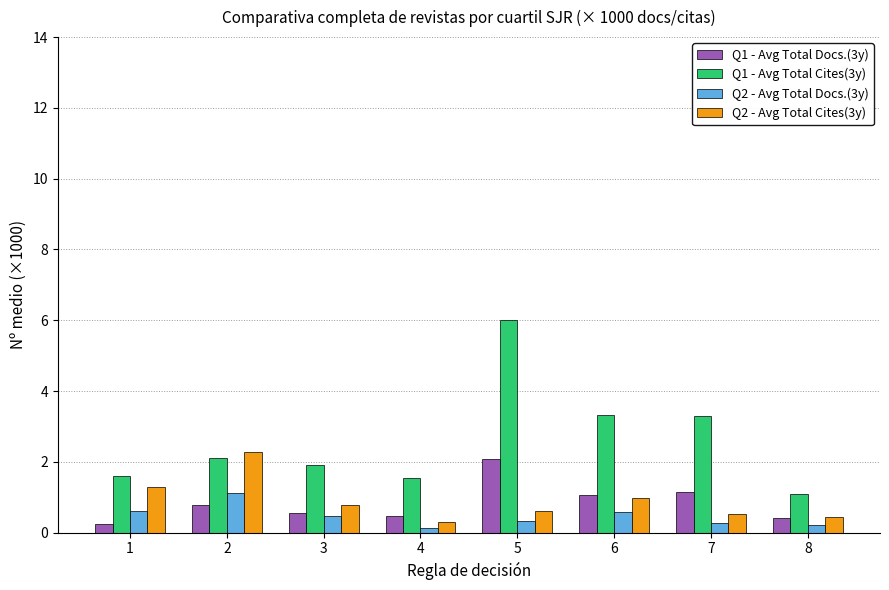

What is the minimum value for Q1 - Avg Total Cites(3y)?

1.1